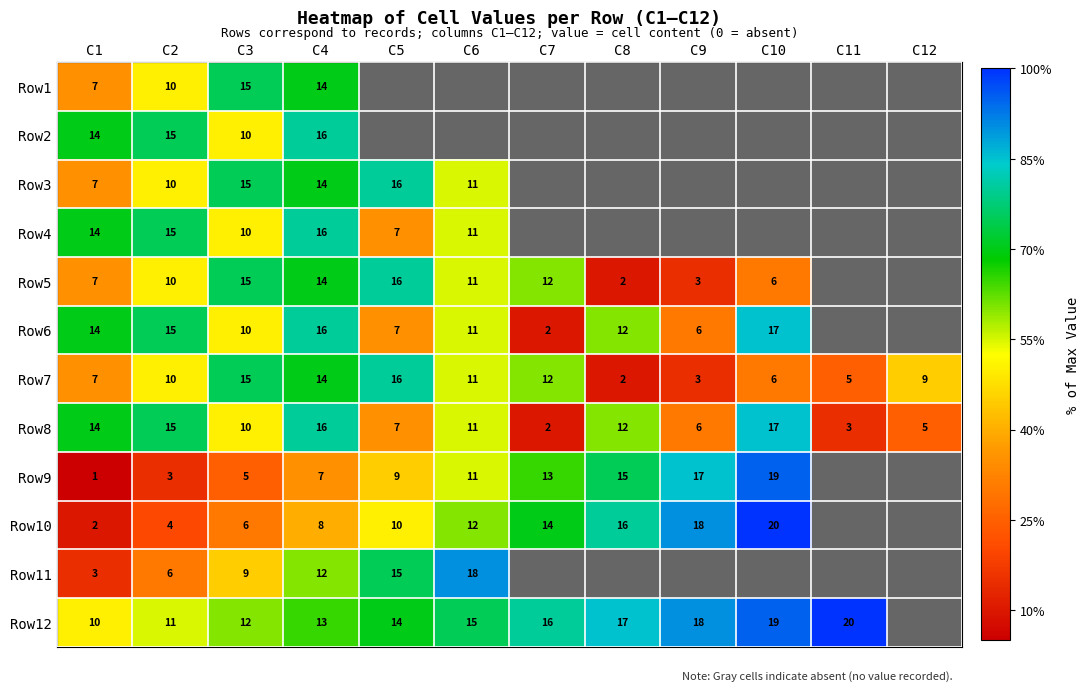

What is the total value across all series at C3?

132